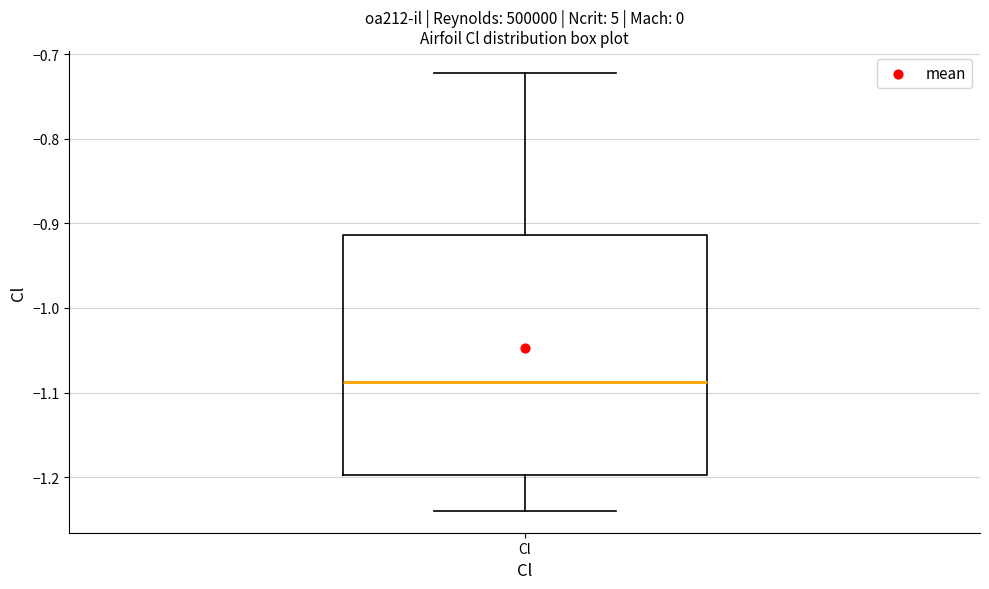

Where does the median line of the box for Cl sit on the y-axis? The values are not printed on the chart, so give them approximately, as read against the axis.

-1.09